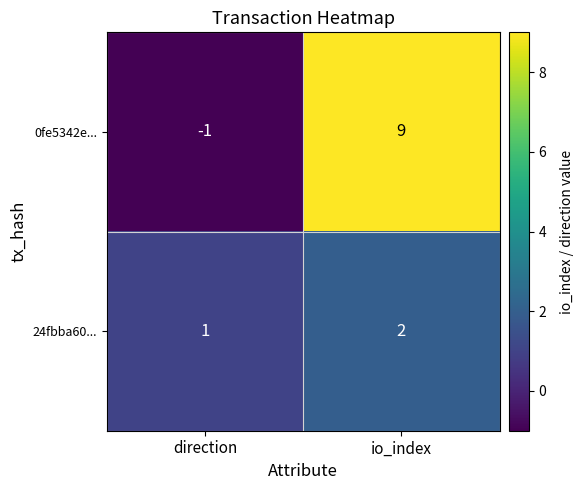

Reading left to right, list all the values displayed in this chart.

0fe5342e...: direction=-1	io_index=9
24fbba60...: direction=1	io_index=2